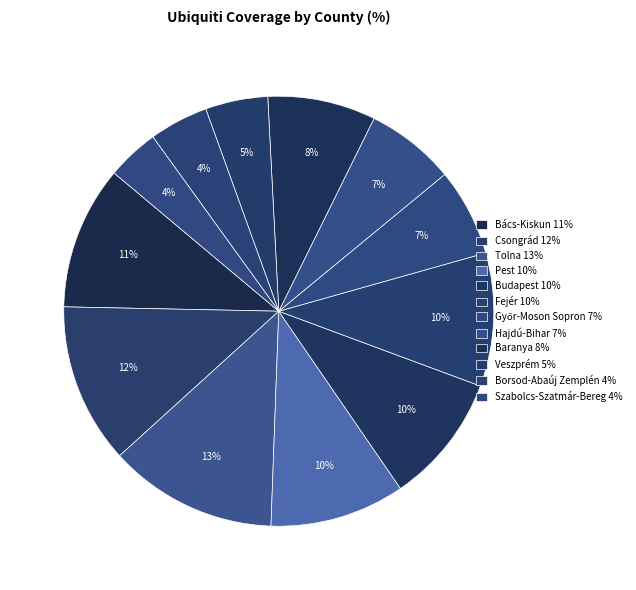

Is the sum of Tolna and Pest greater than half?

No